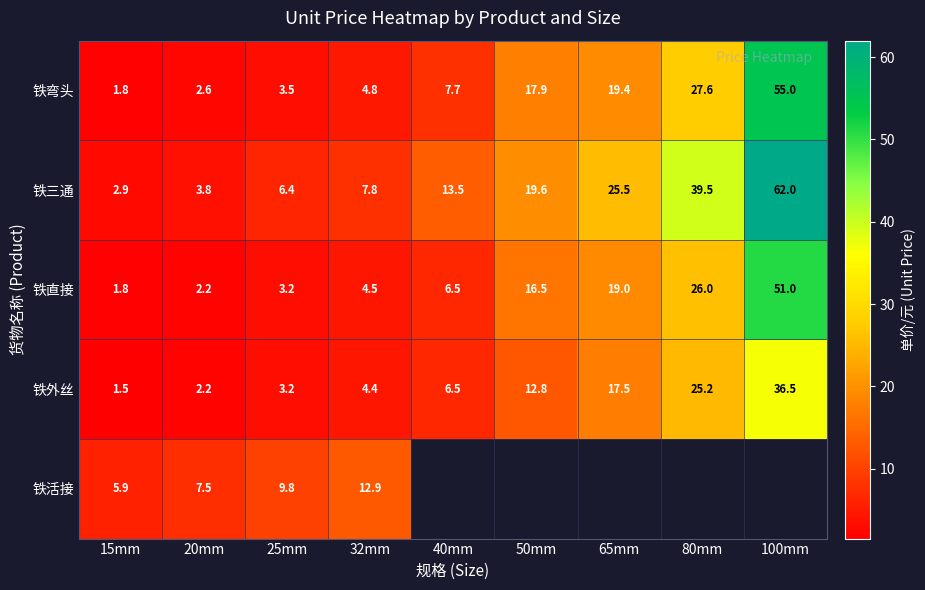

What is the total value across all series at 25mm?

26.1